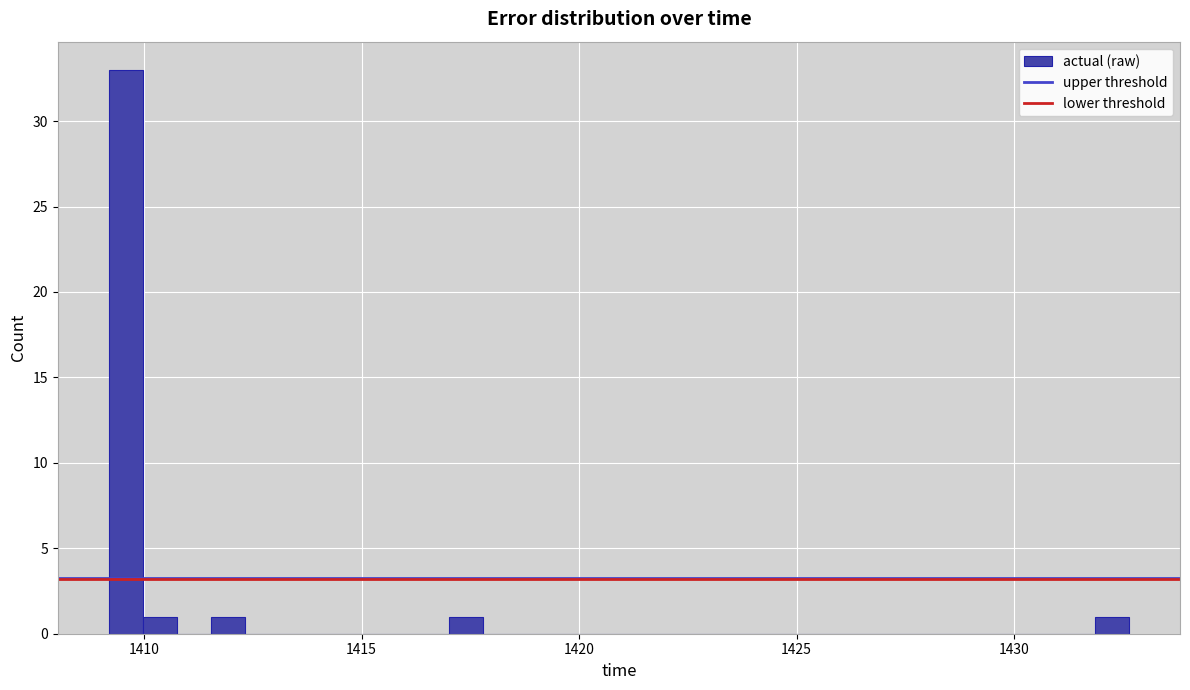

Read against the x-axis, roughly where is the centre of the tallest bar?

1409.5